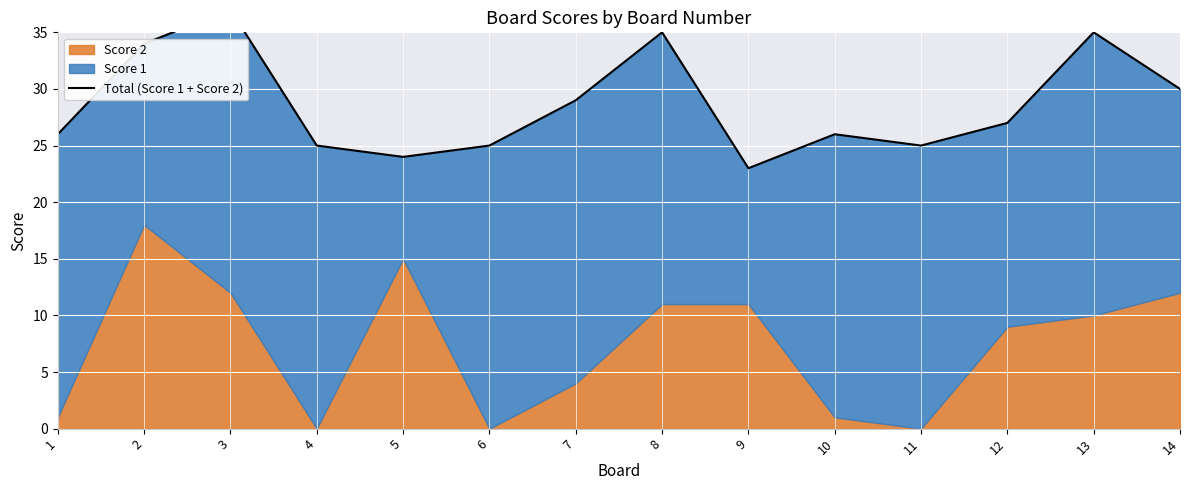

Reading left to right, transcribe all the data shown in this chart.

1=26	2=34	3=37	4=25	5=24	6=25	7=29	8=35	9=23	10=26	11=25	12=27	13=35	14=30